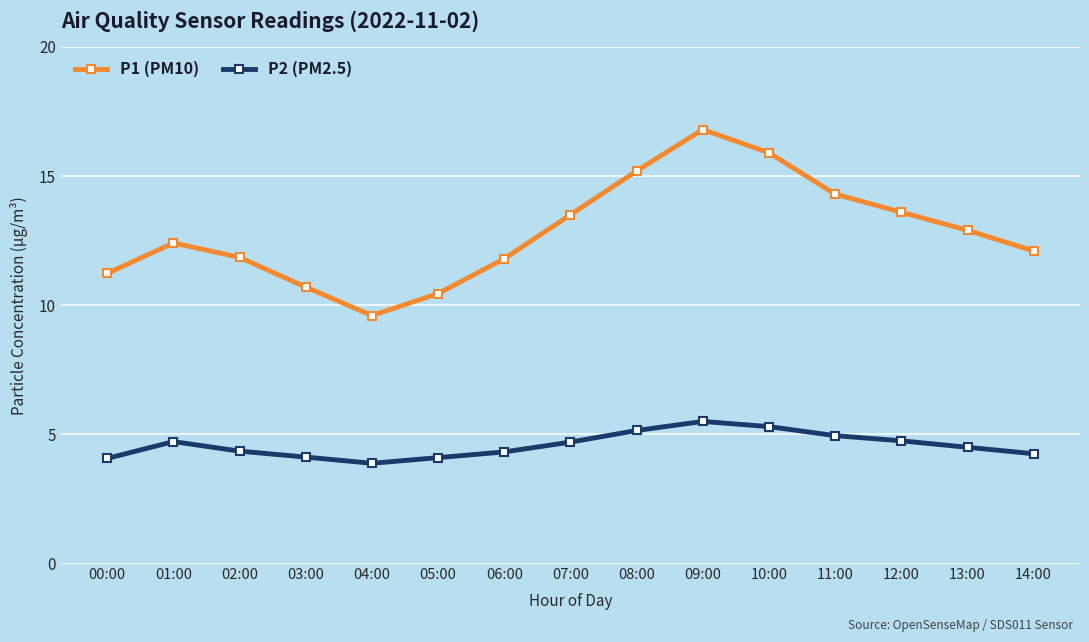

Where does the P1 (PM10) series first go above 12?

01:00